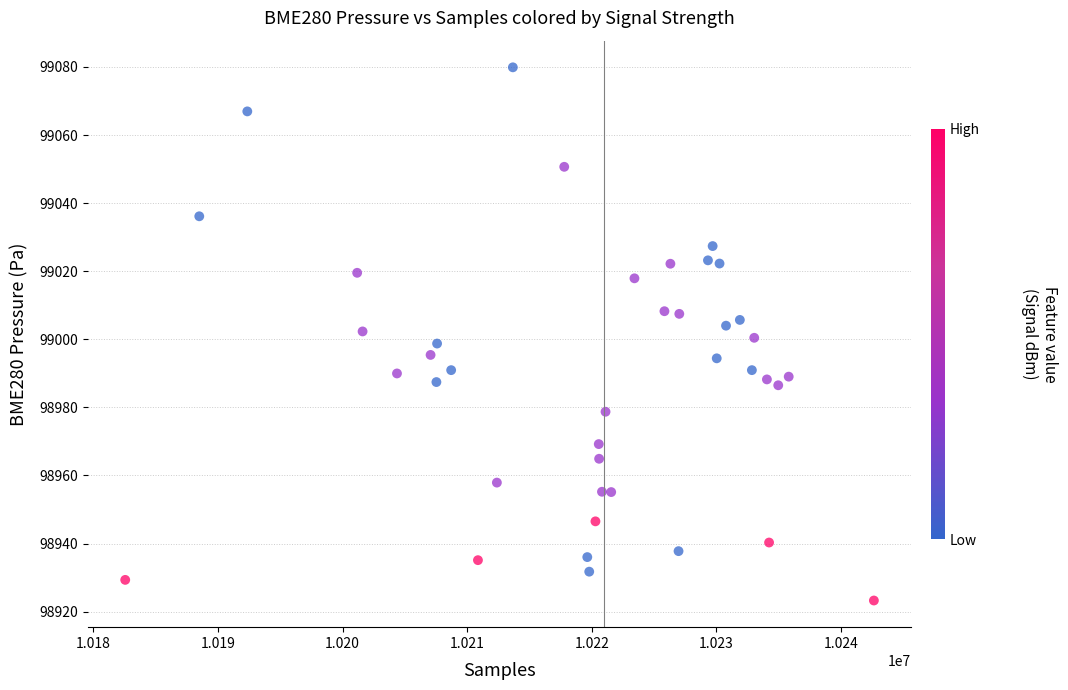

What is the range of X values (max minus min)?

60084.0